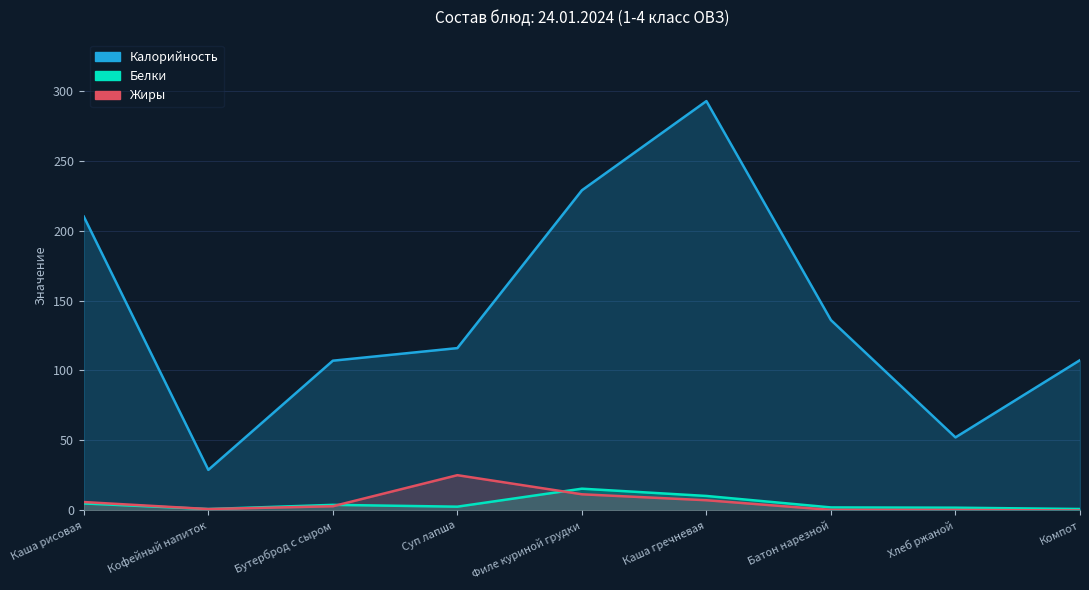

What is the difference between the highest and lowest values at Батон нарезной?

135.6